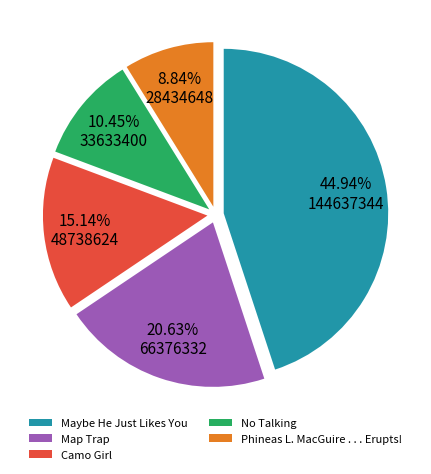

Which has a higher value, Phineas L. MacGuire . . . Erupts! or Map Trap?

Map Trap